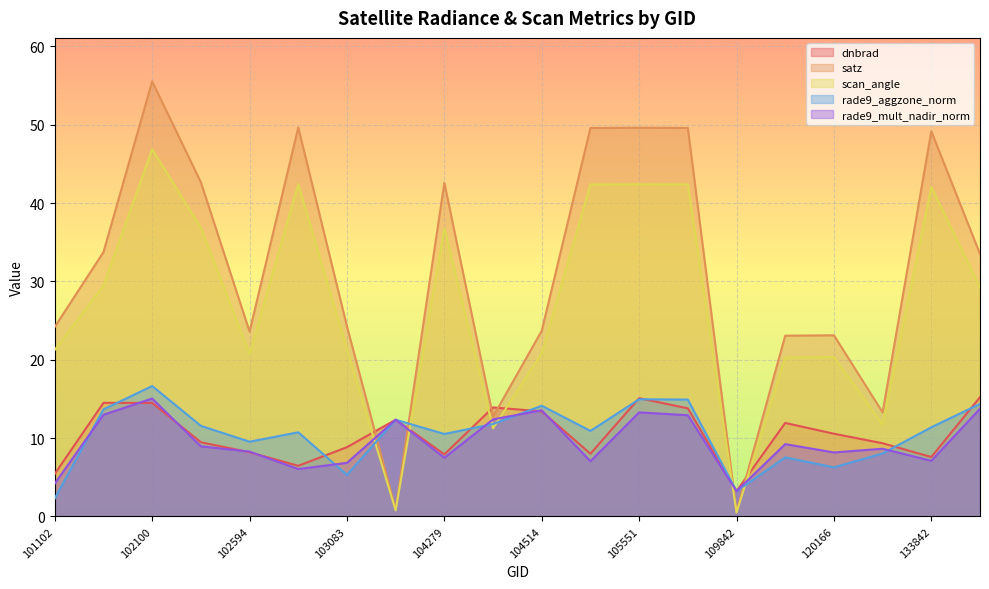

How many lines are shown in the chart?

5